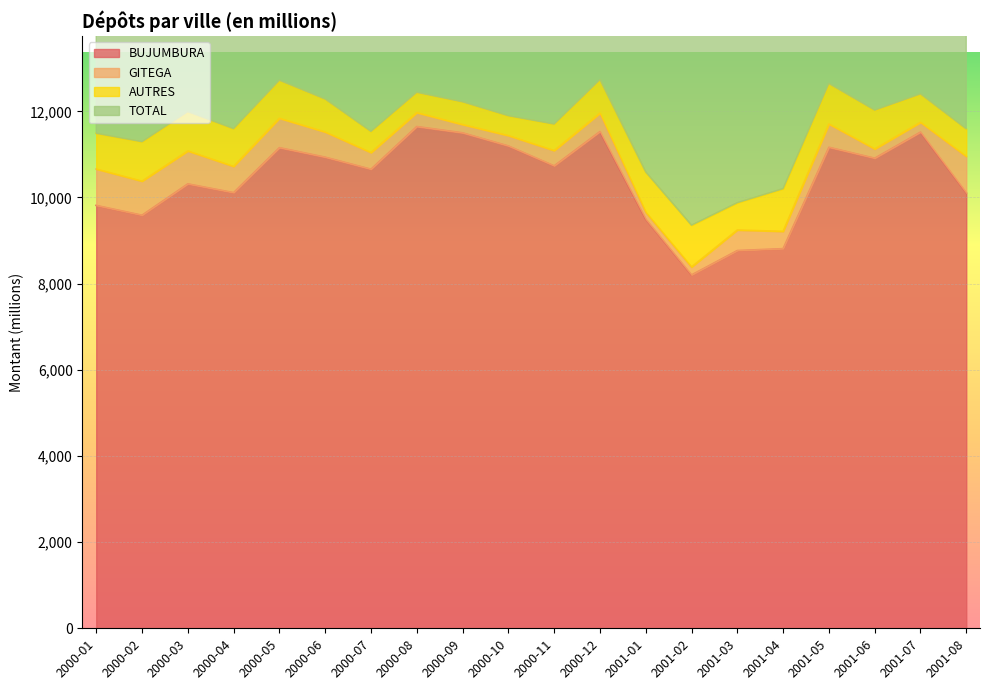

What is the sum of the BUJUMBURA values at 2001-06 and 2001-07?

22430.0